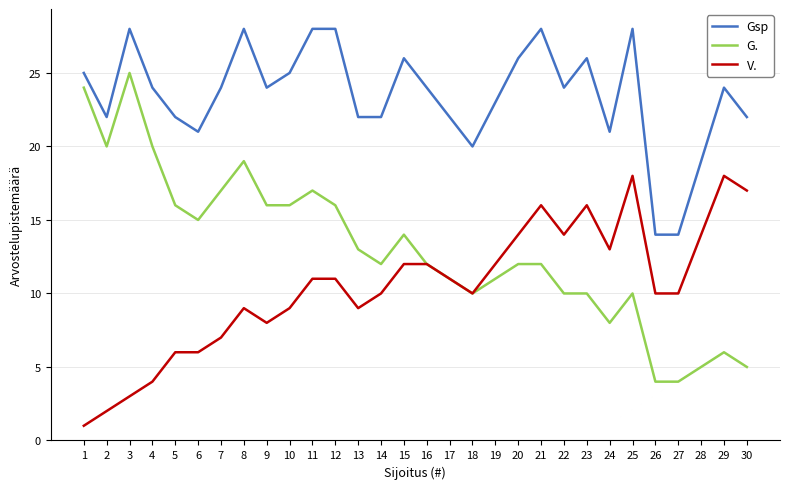

Reading left to right, what are all the values shown in this chart?

Gsp: 1=25	2=22	3=28	4=24	5=22	6=21	7=24	8=28	9=24	10=25	11=28	12=28	13=22	14=22	15=26	16=24	17=22	18=20	19=23	20=26	21=28	22=24	23=26	24=21	25=28	26=14	27=14	28=19	29=24	30=22
G.: 1=24	2=20	3=25	4=20	5=16	6=15	7=17	8=19	9=16	10=16	11=17	12=16	13=13	14=12	15=14	16=12	17=11	18=10	19=11	20=12	21=12	22=10	23=10	24=8	25=10	26=4	27=4	28=5	29=6	30=5
V.: 1=1	2=2	3=3	4=4	5=6	6=6	7=7	8=9	9=8	10=9	11=11	12=11	13=9	14=10	15=12	16=12	17=11	18=10	19=12	20=14	21=16	22=14	23=16	24=13	25=18	26=10	27=10	28=14	29=18	30=17